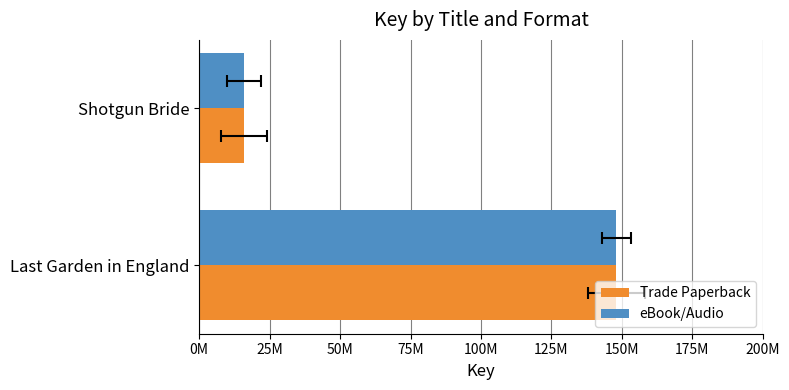

Is it true that eBook/Audio equals 9120381 at Shotgun Bride?

False